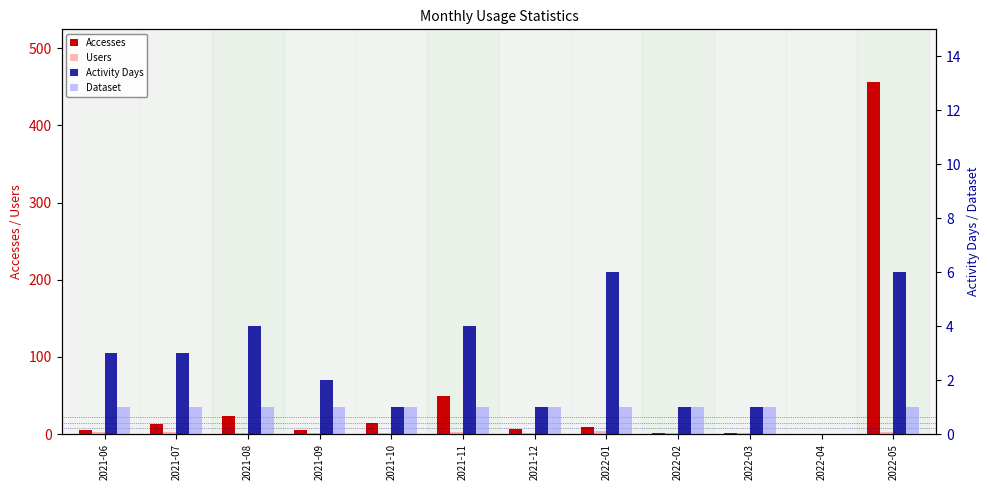

What is the label of the 6th bar from the right?

2021-12